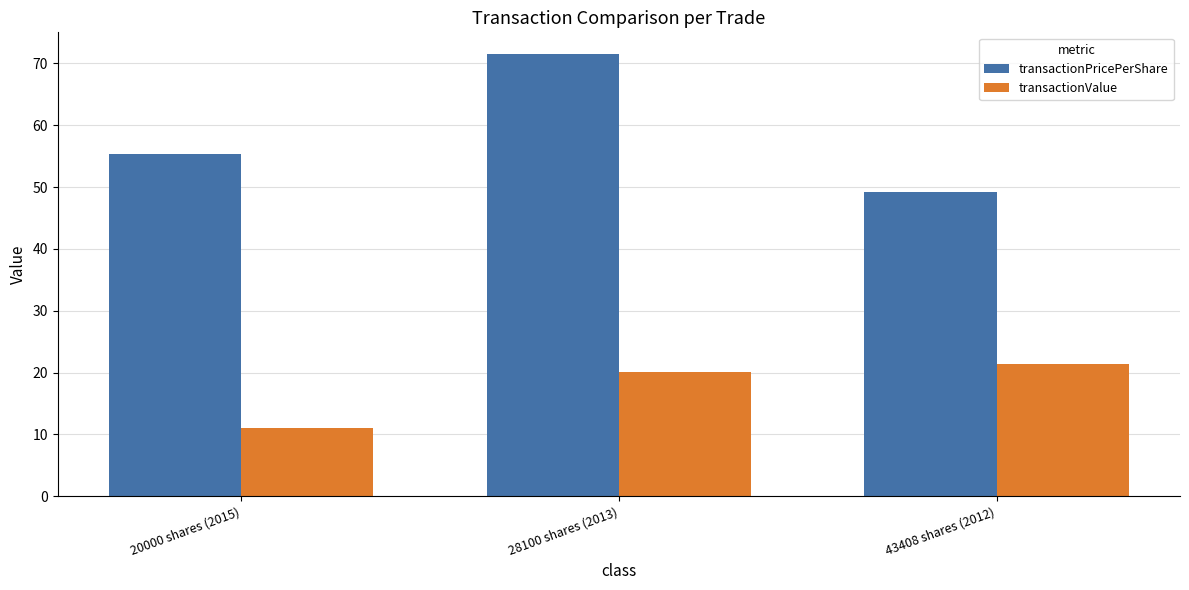

Which category has the highest value in the transactionPricePerShare series?

28100 shares (2013)